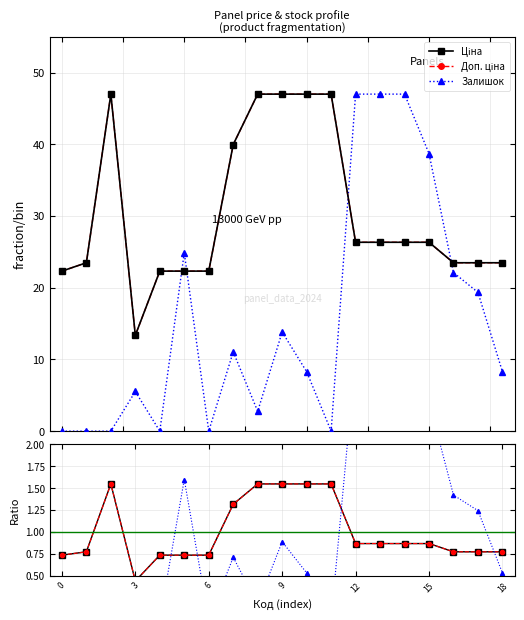

Is the value of Залишок at 3 greater than the value of Доп. ціна at 12?

No